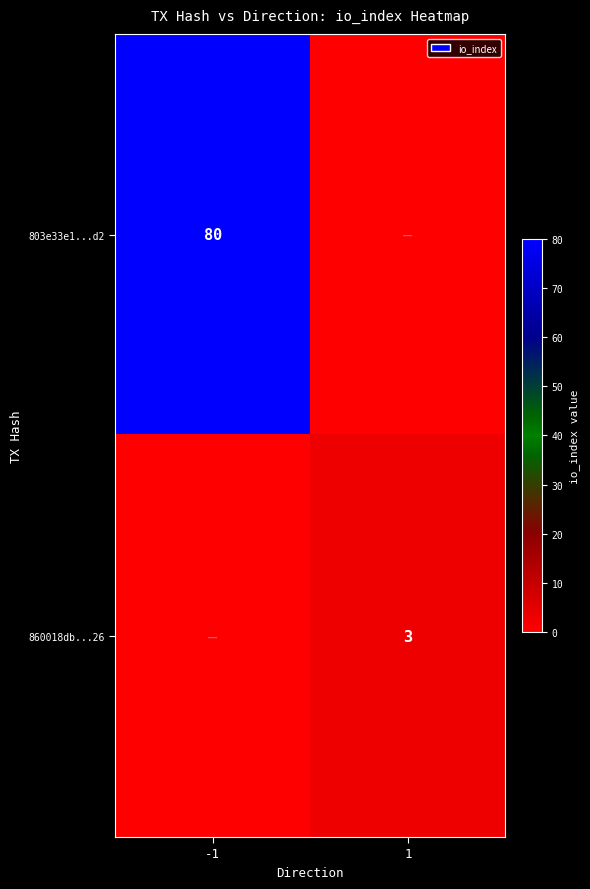

Is the value of 860018db...26 at 1 greater than the value of 803e33e1...d2 at -1?

No